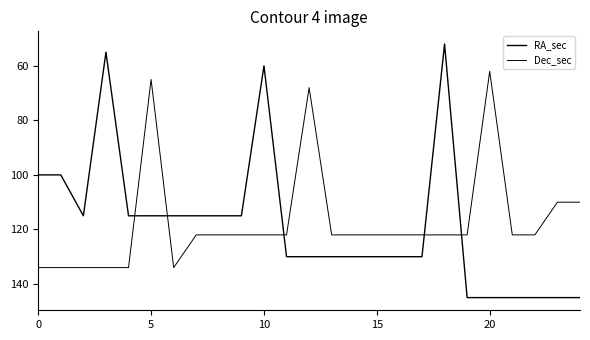

Does the chart have visible grid lines?

No